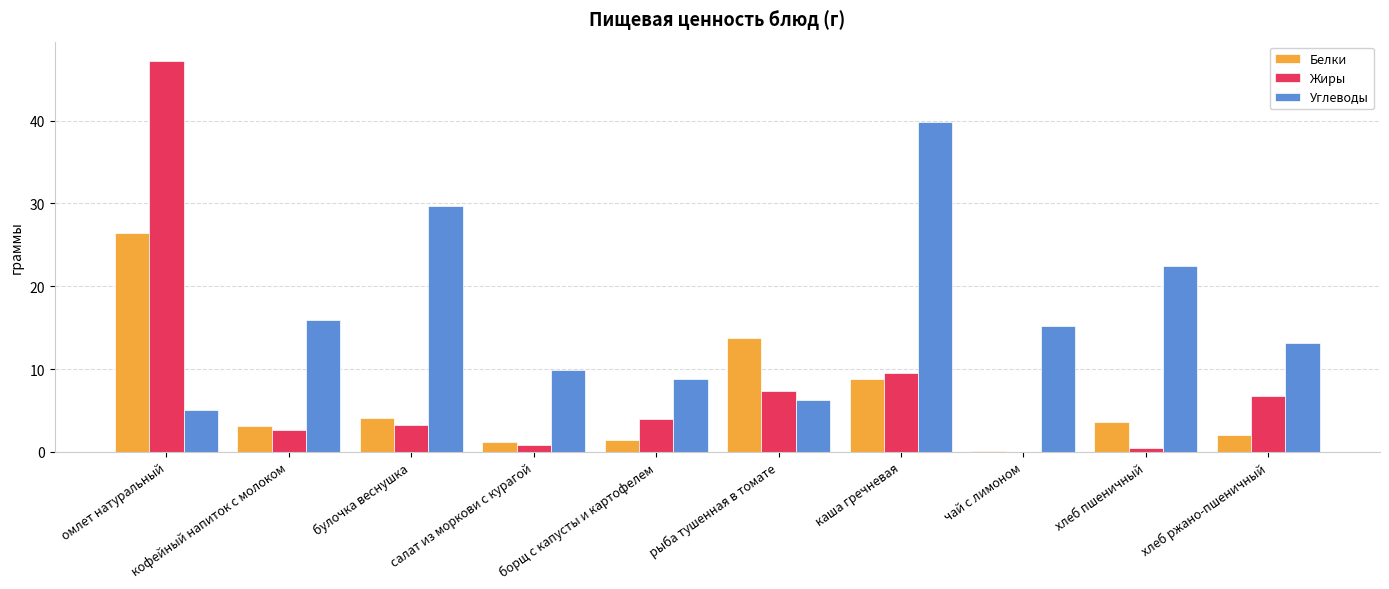

Which series has the largest total across all categories?

Углеводы